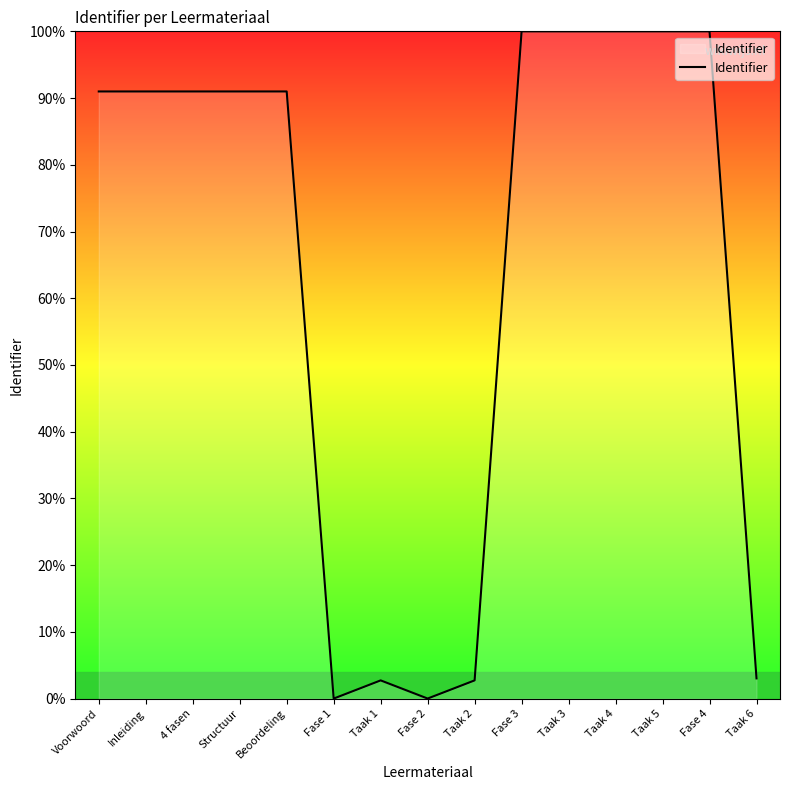

What is the sum of all values?

963.4